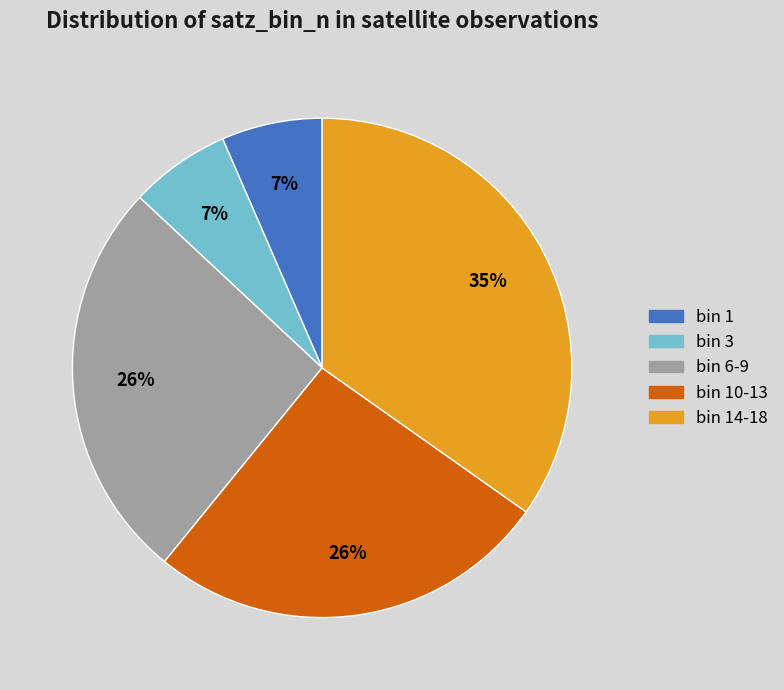

Is there a majority slice in this chart?

No